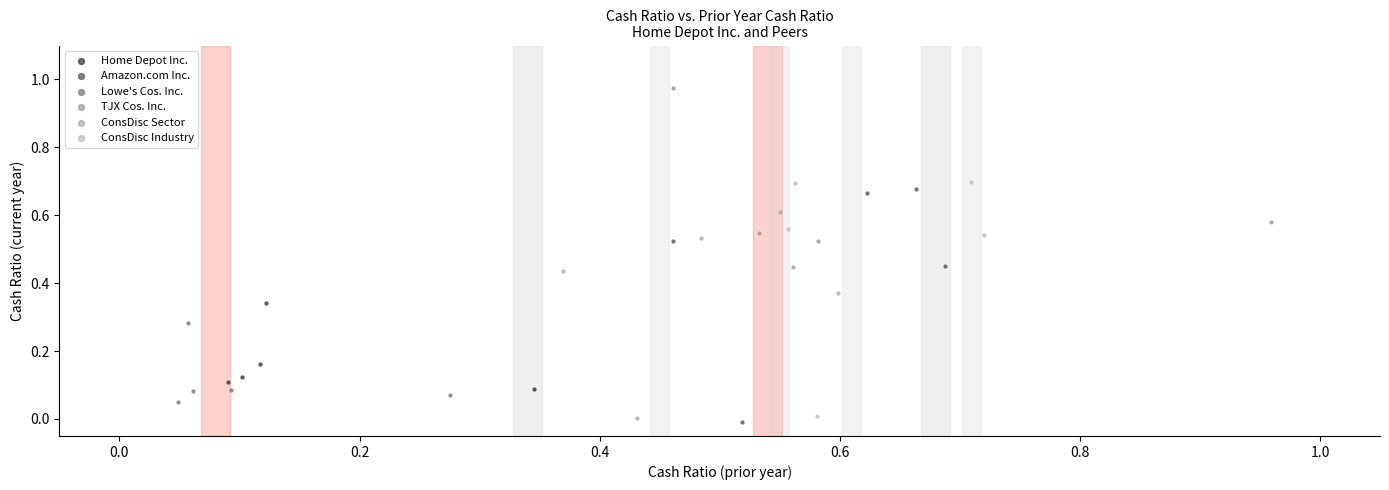

Which series has the widest spread of Y values?

ConsDisc Industry